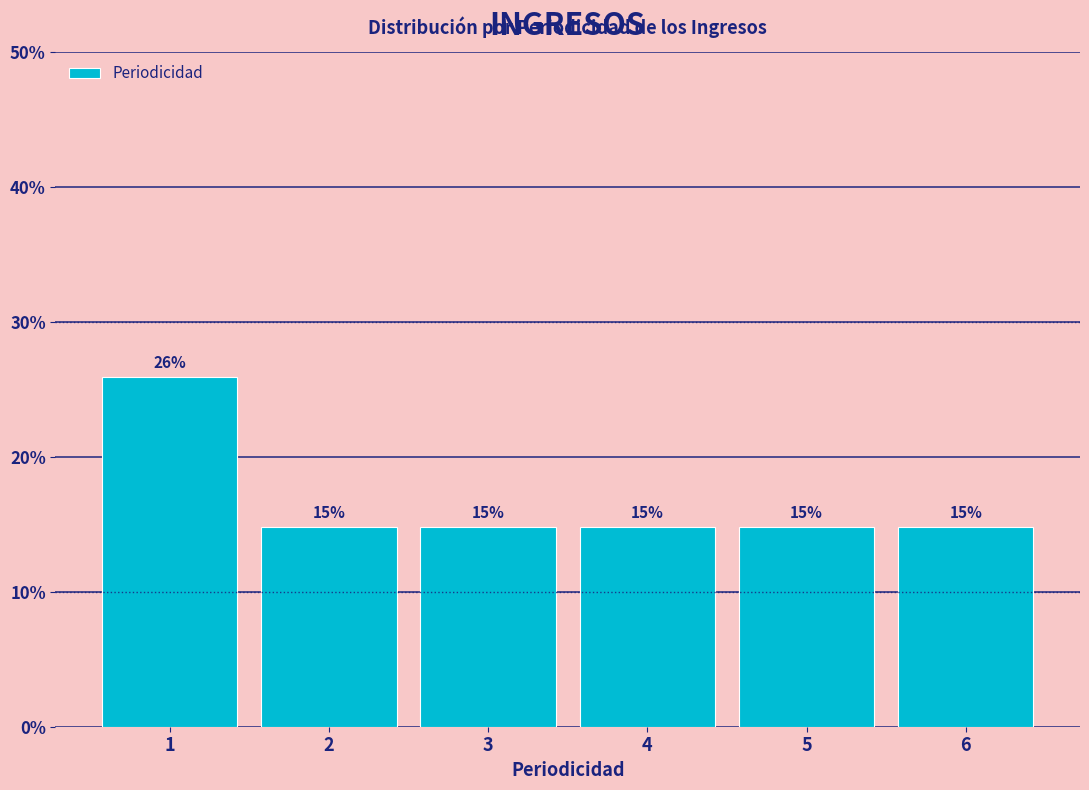

Are the bars horizontal?

No